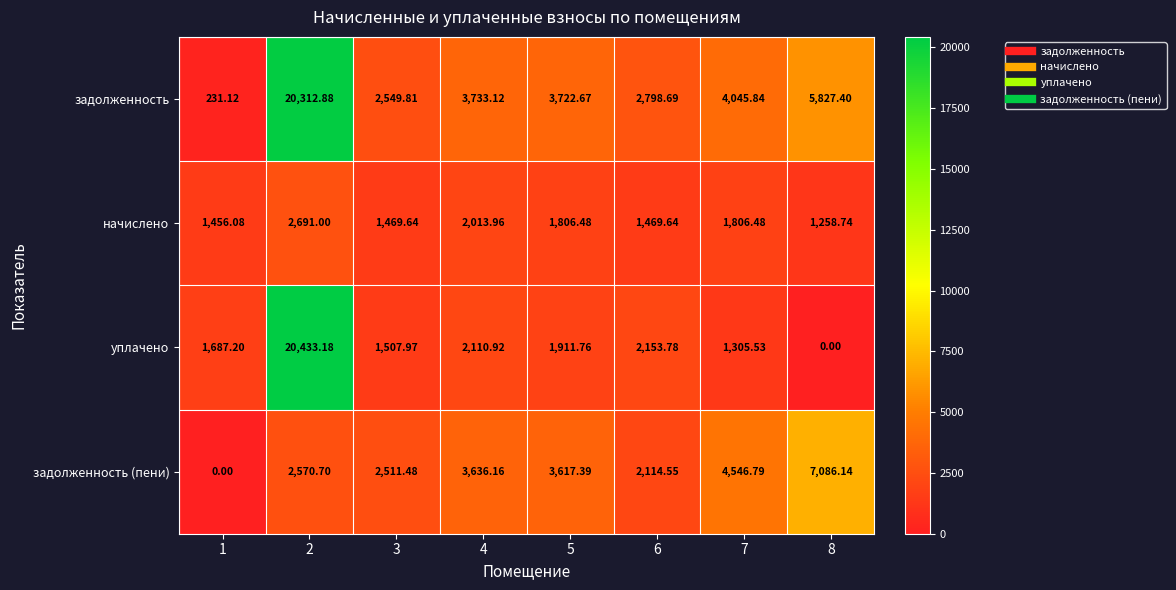

Rank the series by their maximum value, from lowest to highest.

начислено, задолженность (пени), задолженность, уплачено